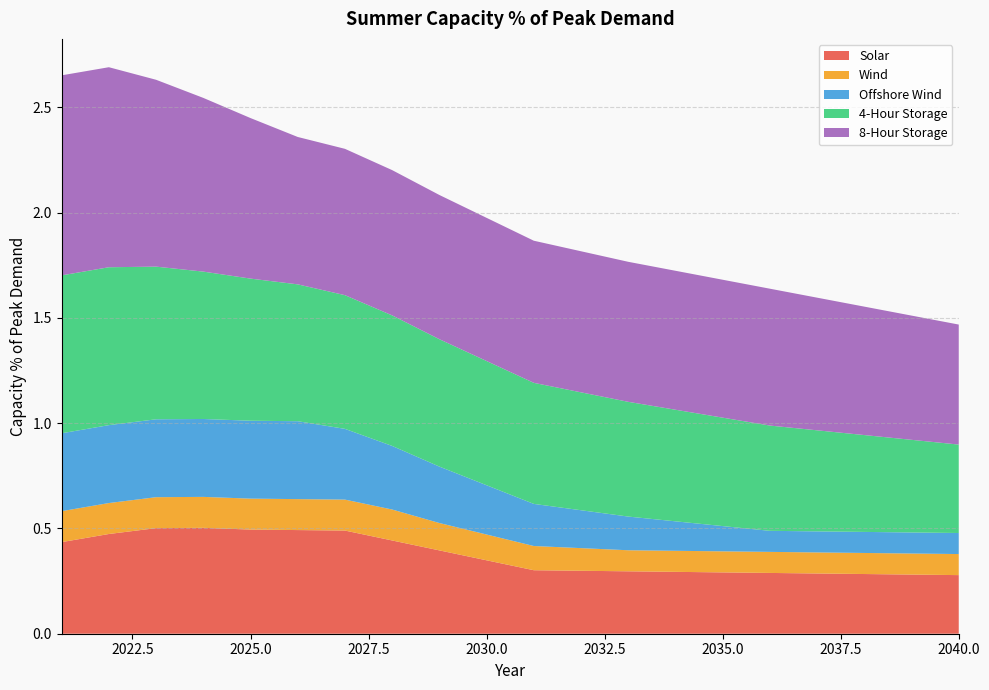

Reading left to right, transcribe all the data shown in this chart.

Solar: 2021=0.4	2022=0.5	2023=0.5	2024=0.5	2025=0.5	2026=0.5	2027=0.5	2028=0.4	2029=0.4	2030=0.3	2031=0.3	2032=0.3	2033=0.3	2034=0.3	2035=0.3	2036=0.3	2037=0.3	2038=0.3	2039=0.3	2040=0.3
Wind: 2021=0.1	2022=0.1	2023=0.1	2024=0.1	2025=0.1	2026=0.1	2027=0.1	2028=0.1	2029=0.1	2030=0.1	2031=0.1	2032=0.1	2033=0.1	2034=0.1	2035=0.1	2036=0.1	2037=0.1	2038=0.1	2039=0.1	2040=0.1
Offshore Wind: 2021=0.4	2022=0.4	2023=0.4	2024=0.4	2025=0.4	2026=0.4	2027=0.3	2028=0.3	2029=0.3	2030=0.2	2031=0.2	2032=0.2	2033=0.2	2034=0.1	2035=0.1	2036=0.1	2037=0.1	2038=0.1	2039=0.1	2040=0.1
4-Hour Storage: 2021=0.8	2022=0.8	2023=0.7	2024=0.7	2025=0.7	2026=0.7	2027=0.6	2028=0.6	2029=0.6	2030=0.6	2031=0.6	2032=0.6	2033=0.5	2034=0.5	2035=0.5	2036=0.5	2037=0.5	2038=0.5	2039=0.4	2040=0.4
8-Hour Storage: 2021=0.9	2022=0.9	2023=0.9	2024=0.8	2025=0.8	2026=0.7	2027=0.7	2028=0.7	2029=0.7	2030=0.7	2031=0.7	2032=0.7	2033=0.7	2034=0.7	2035=0.7	2036=0.7	2037=0.6	2038=0.6	2039=0.6	2040=0.6